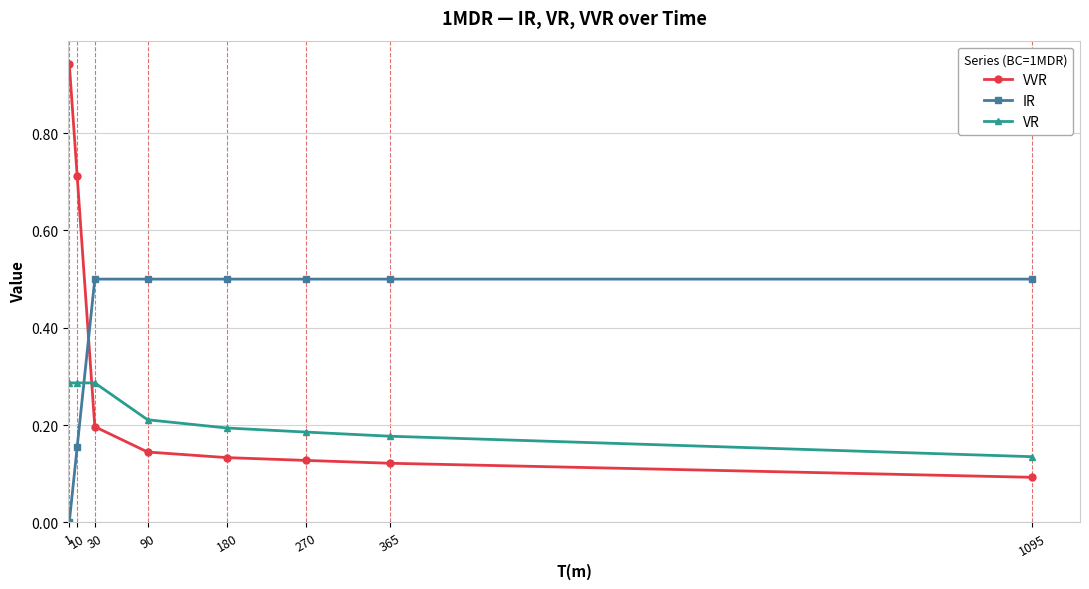

Which series changed the most between 10 and 365?

VVR